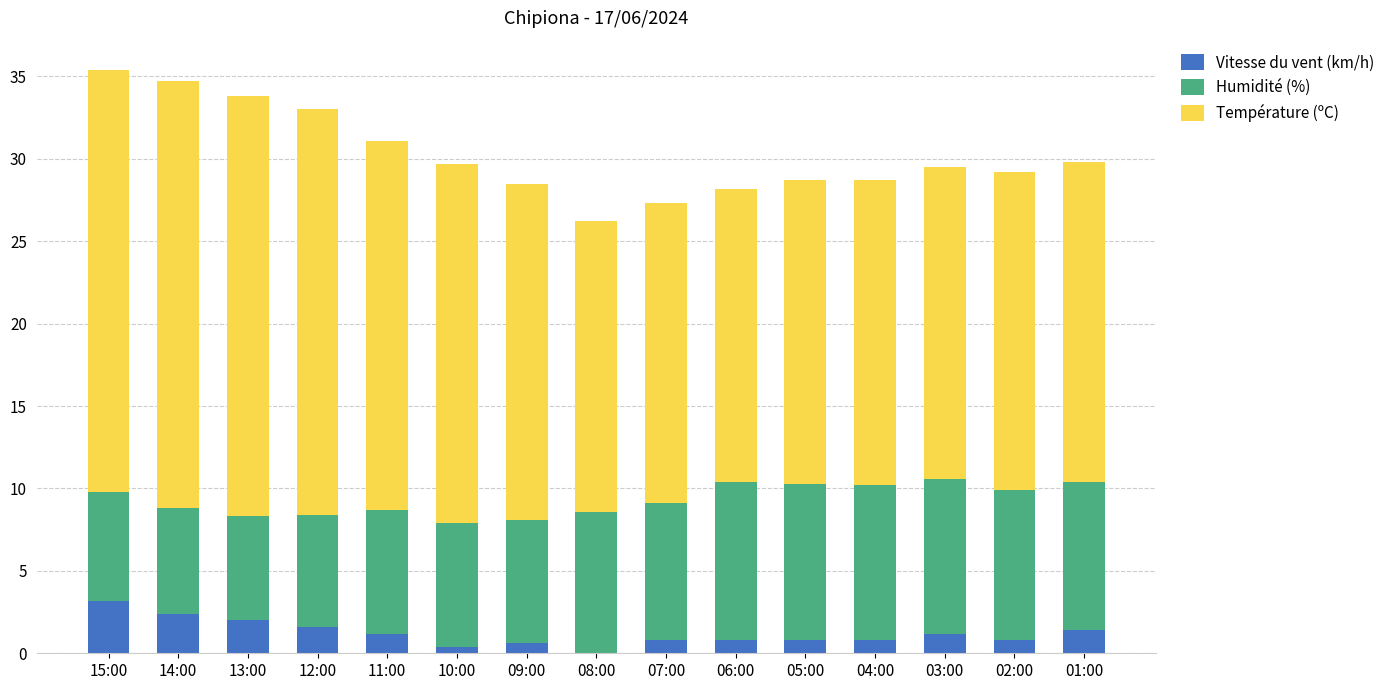

What is the total value across all series at 01:00?

29.8